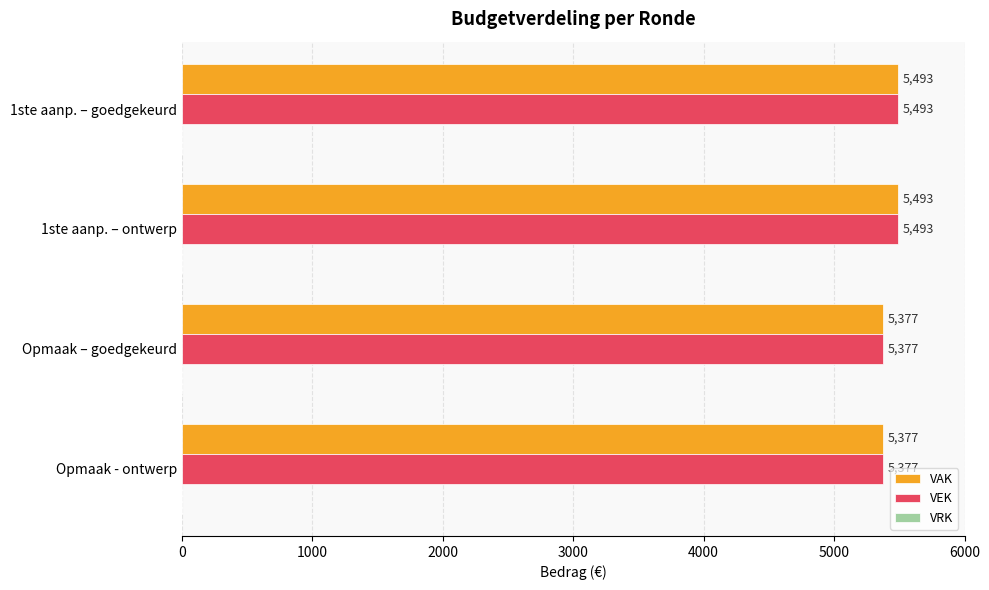

True or false: VAK has a value of 1134 at 1ste aanp. – ontwerp.

False